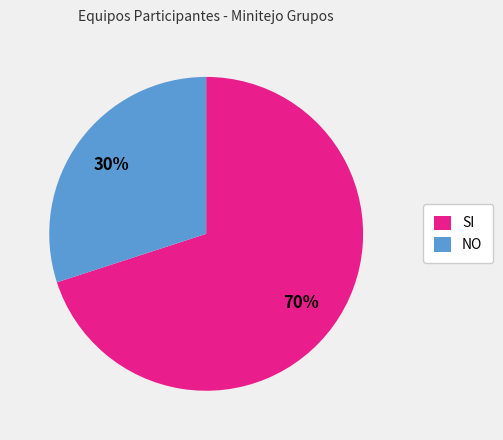

Combined, do SI and NO account for over 50%?

Yes